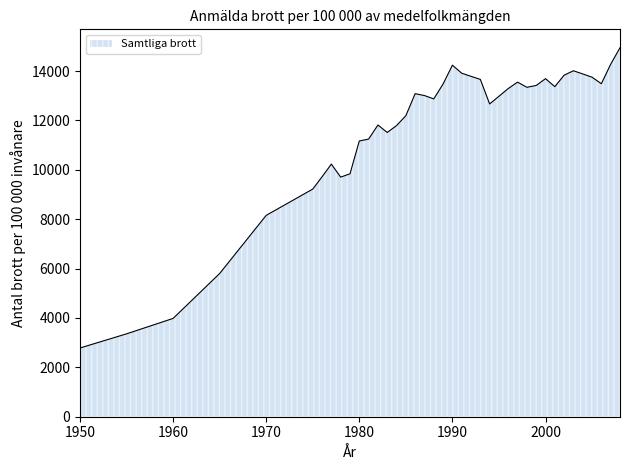

What is the minimum value shown in the chart?

2784